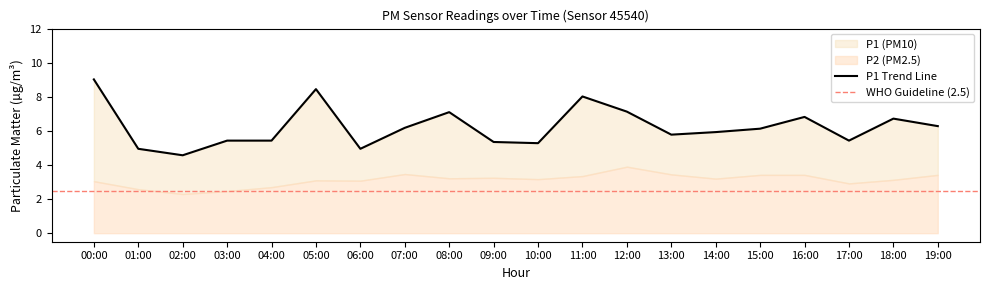

Does the chart have visible grid lines?

No